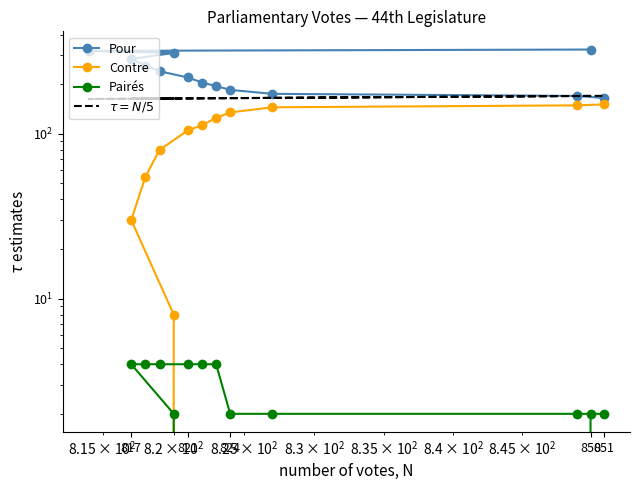

In $\tau = N/5$, how many points are higher than both neighbors (excluding endpoints)?

1